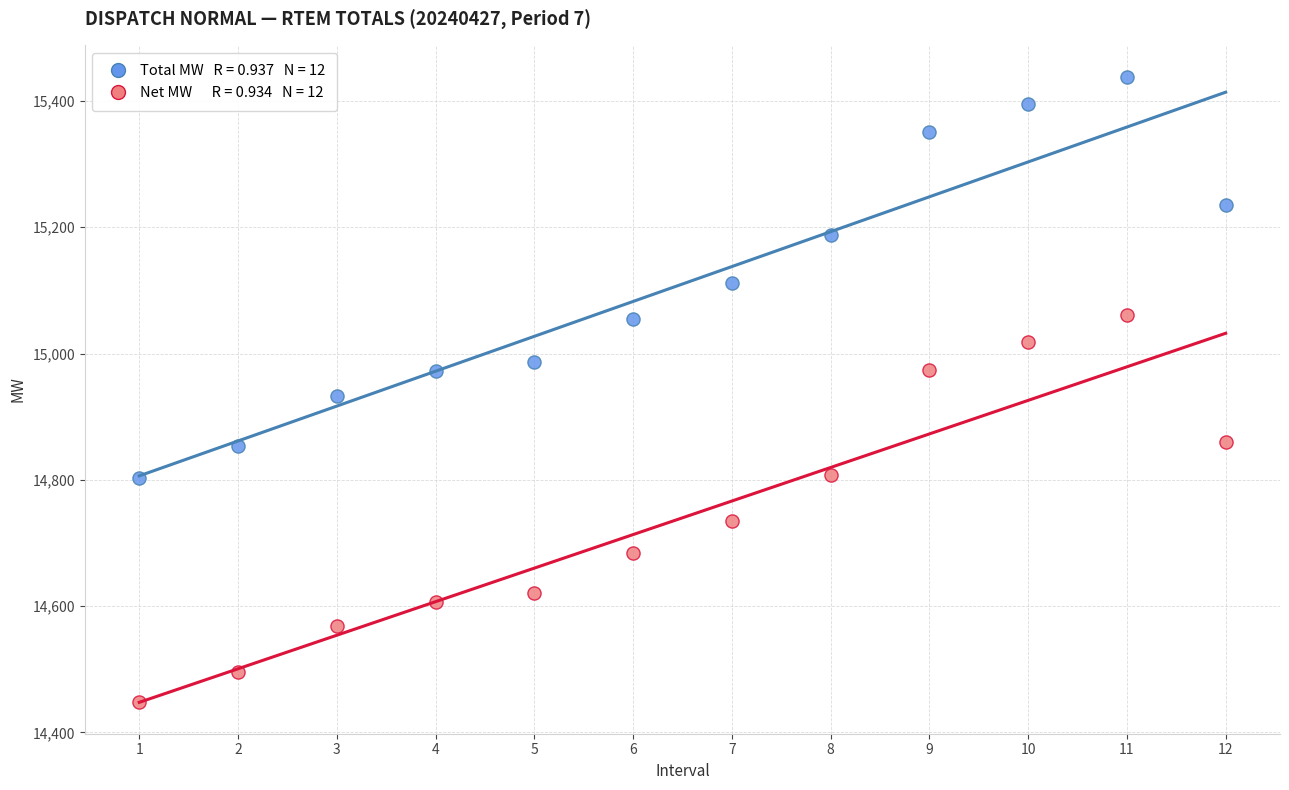

Across all data points, what is the range of Y values (max minus min)?

990.8